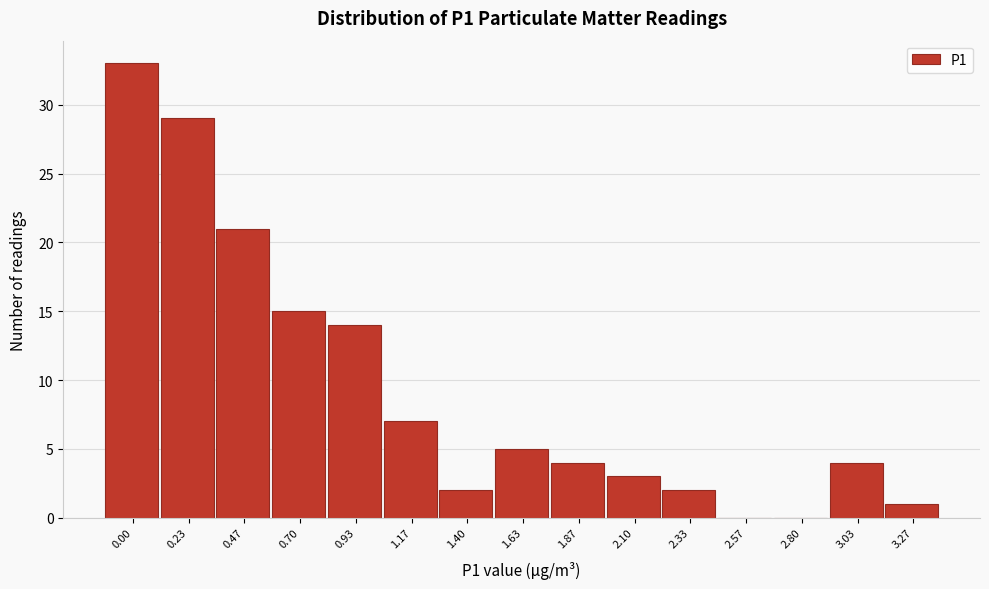

Reading right to left, what are all the values shown in this chart?

3.27=1	3.03=4	2.80=0	2.57=0	2.33=2	2.10=3	1.87=4	1.63=5	1.40=2	1.17=7	0.93=14	0.70=15	0.47=21	0.23=29	0.00=33